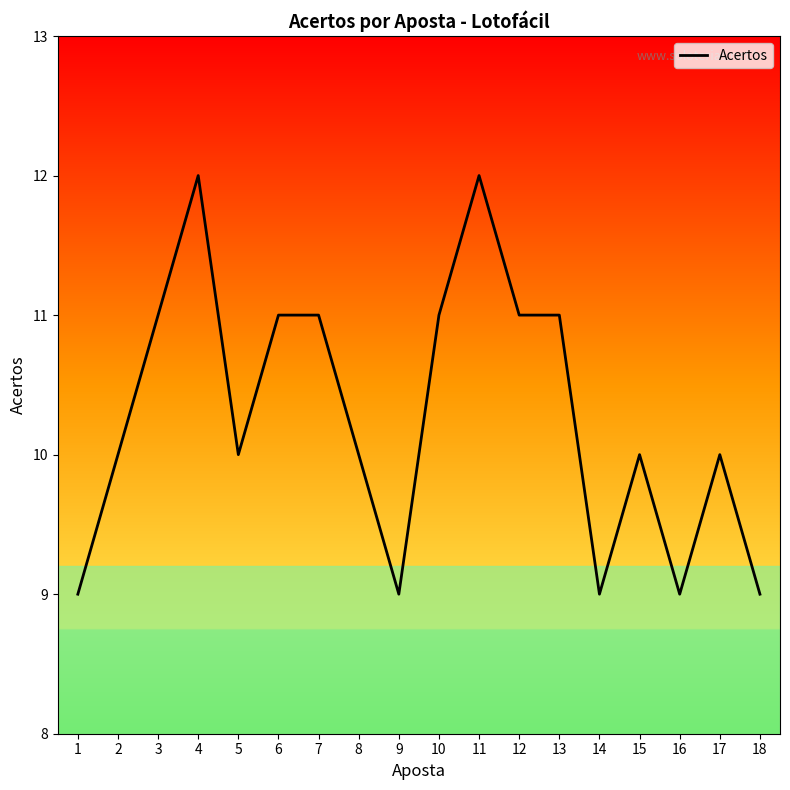

What is the maximum value shown in the chart?

12